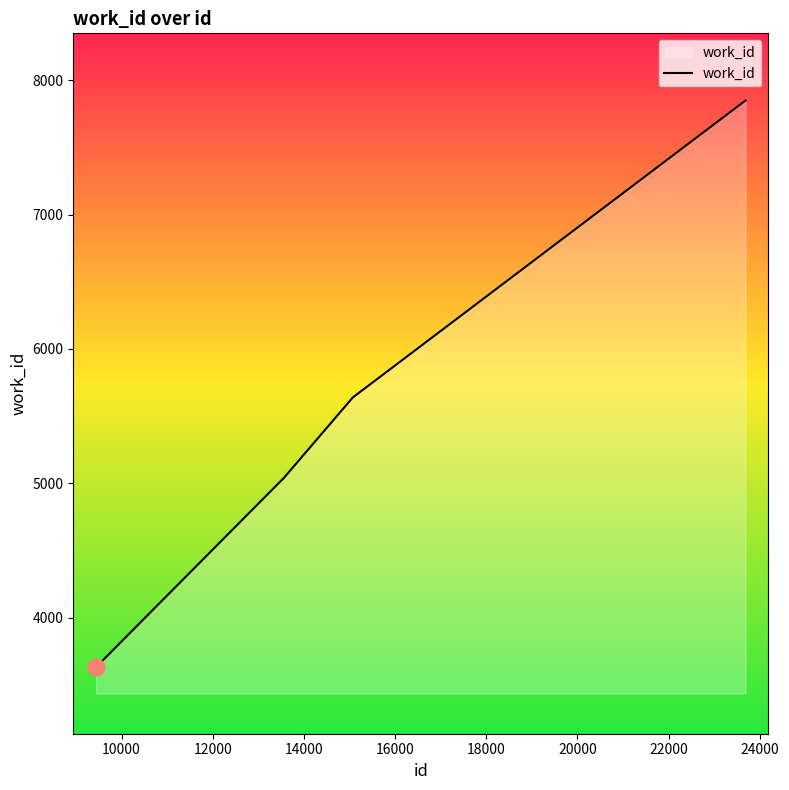

What is the minimum value shown in the chart?

3636